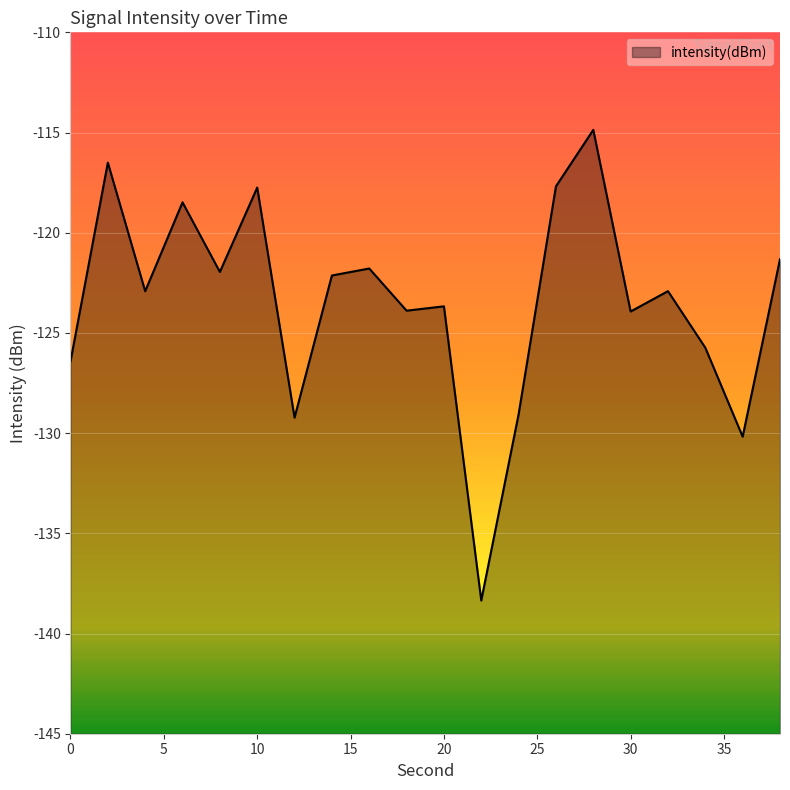

At which category does the chart reach its minimum across all series?

22